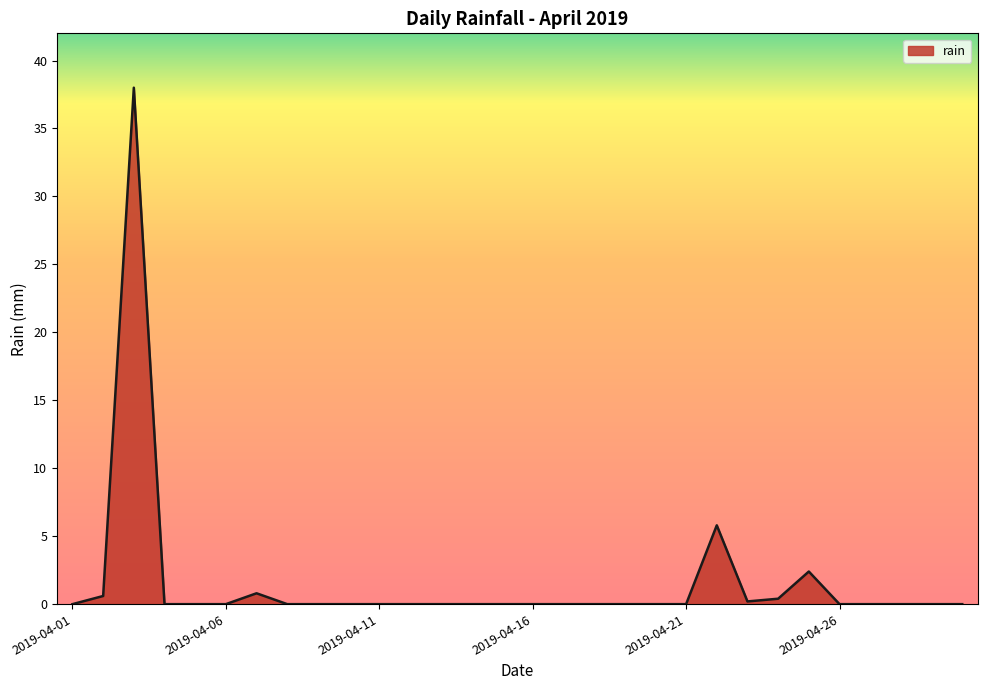

What is the greatest value displayed?

38.0